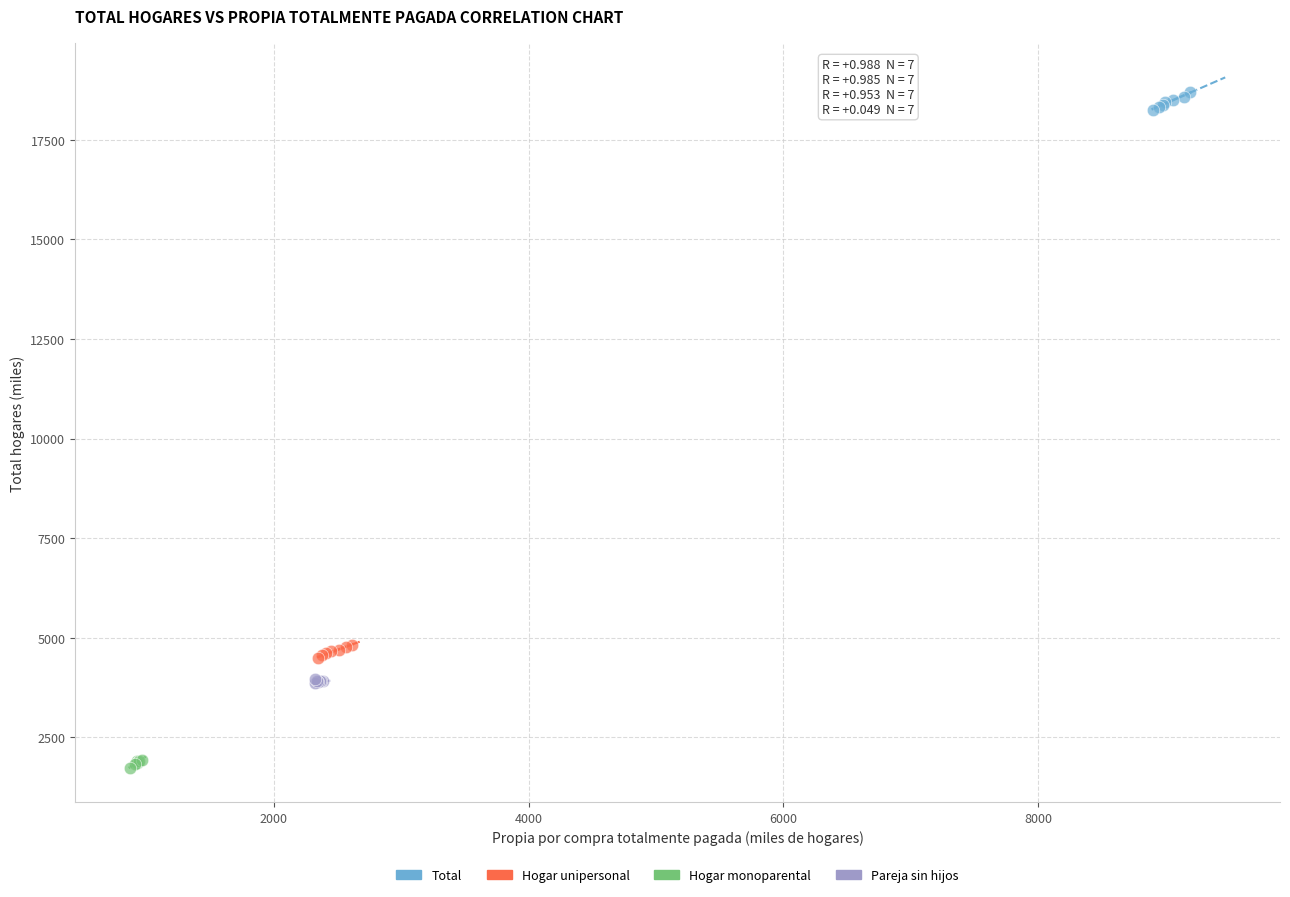

Which series has the widest spread of Y values?

Total